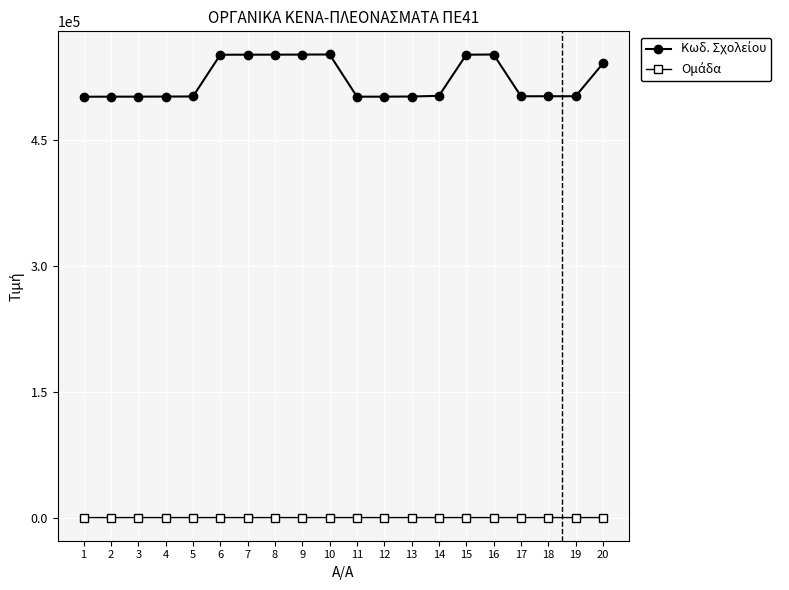

How many categories are shown in the chart?

20